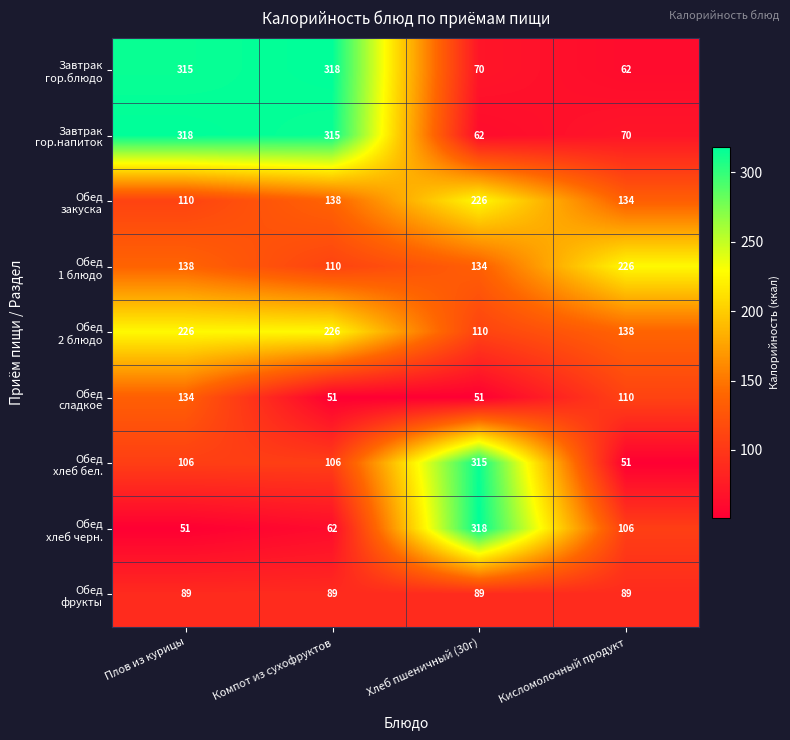

What is the maximum value shown in the chart?

318